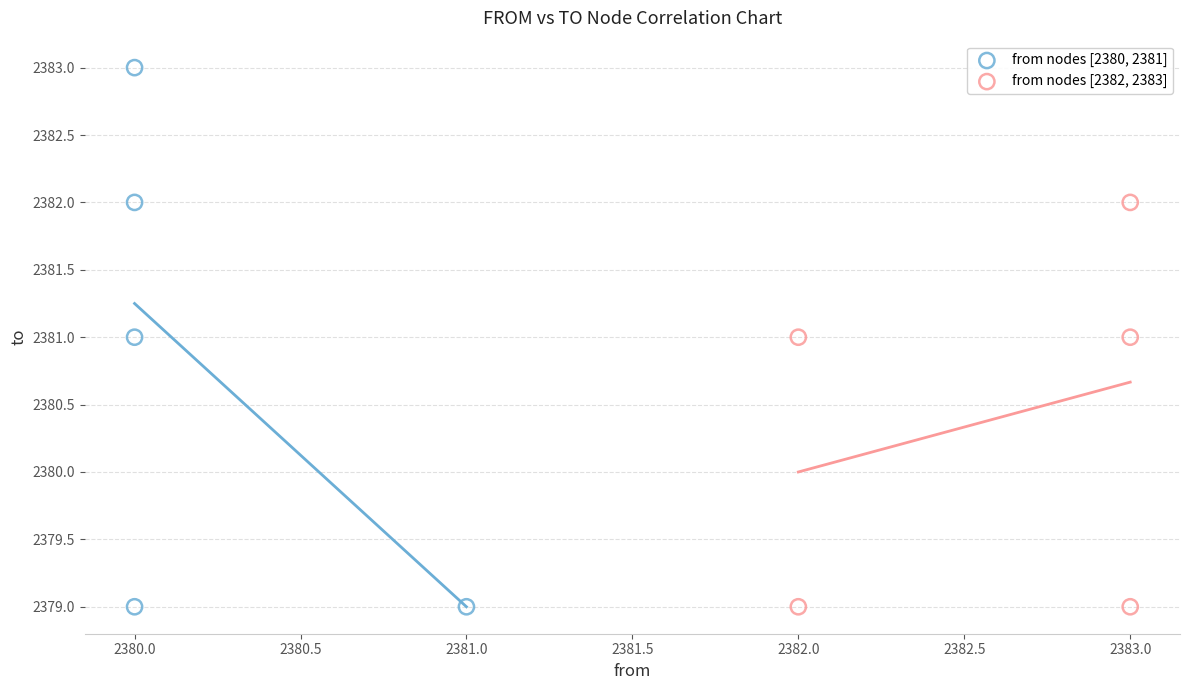

Which series has the largest Y range (max minus min)?

from nodes [2380, 2381]